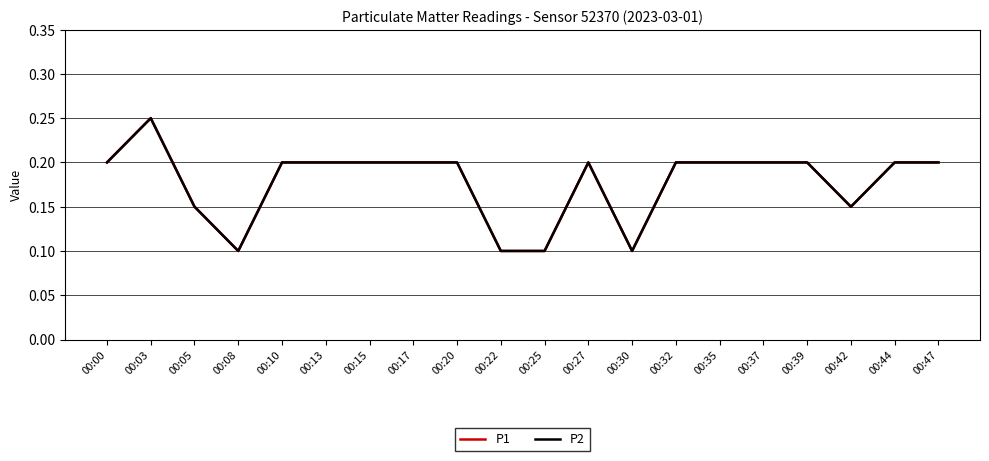

Reading left to right, extract all data points from this chart.

P1: 00:00=0.2	00:03=0.2	00:05=0.1	00:08=0.1	00:10=0.2	00:13=0.2	00:15=0.2	00:17=0.2	00:20=0.2	00:22=0.1	00:25=0.1	00:27=0.2	00:30=0.1	00:32=0.2	00:35=0.2	00:37=0.2	00:39=0.2	00:42=0.1	00:44=0.2	00:47=0.2
P2: 00:00=0.2	00:03=0.2	00:05=0.1	00:08=0.1	00:10=0.2	00:13=0.2	00:15=0.2	00:17=0.2	00:20=0.2	00:22=0.1	00:25=0.1	00:27=0.2	00:30=0.1	00:32=0.2	00:35=0.2	00:37=0.2	00:39=0.2	00:42=0.1	00:44=0.2	00:47=0.2